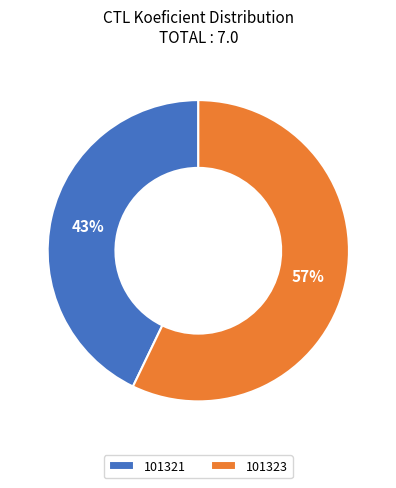

To the nearest percent, what is the difference between the largest and smallest slice percentages?

14%